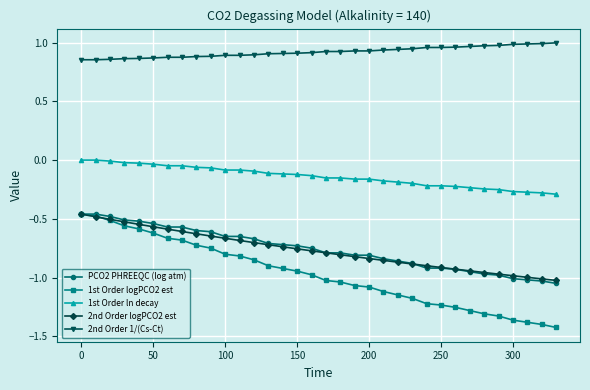

True or false: PCO2 PHREEQC (log atm) and 2nd Order 1/(Cs-Ct) cross at least once.

False